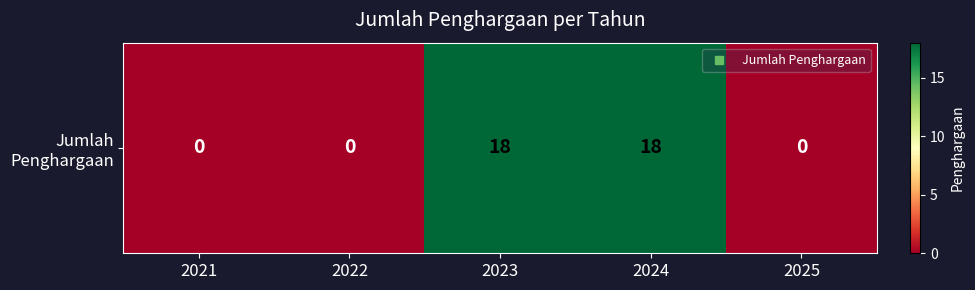

How many data points are above 0?

2